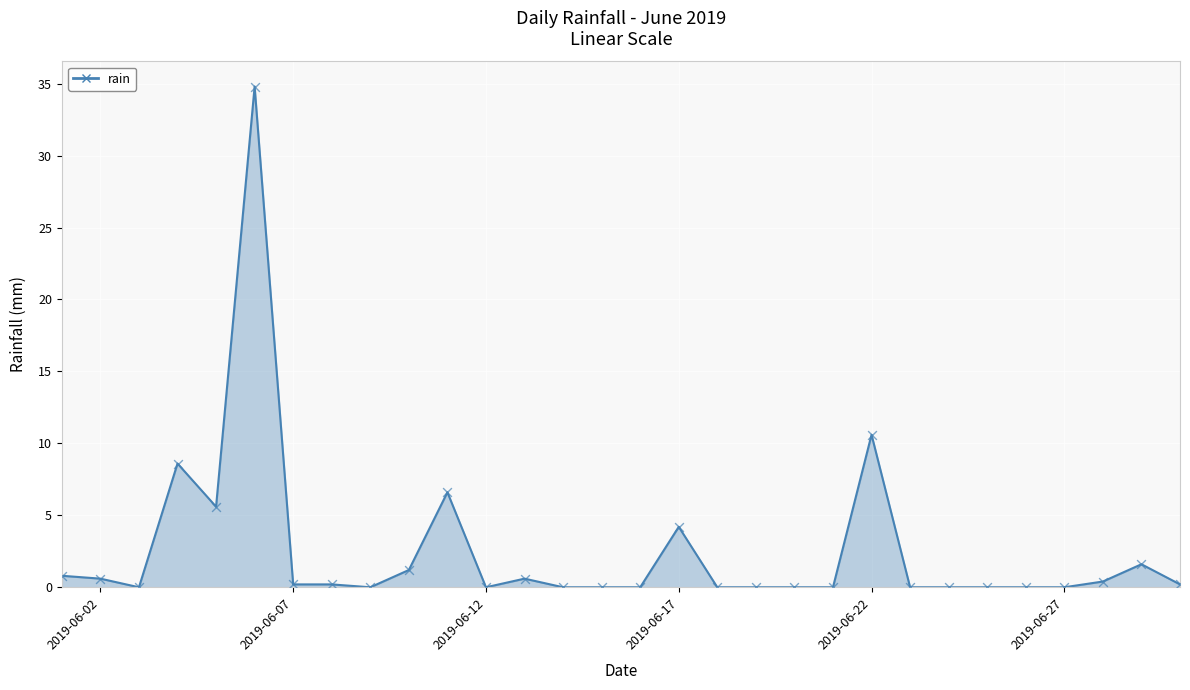

What is the greatest value displayed?

34.8